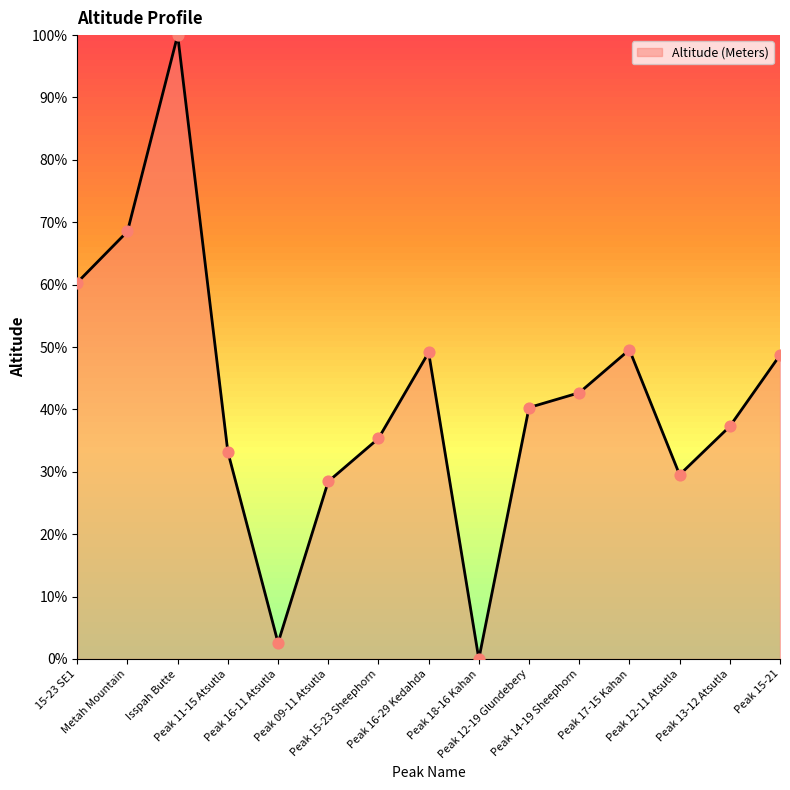

What is the ratio of the value at Isspah Butte to the value at Peak 15-21?

2.1